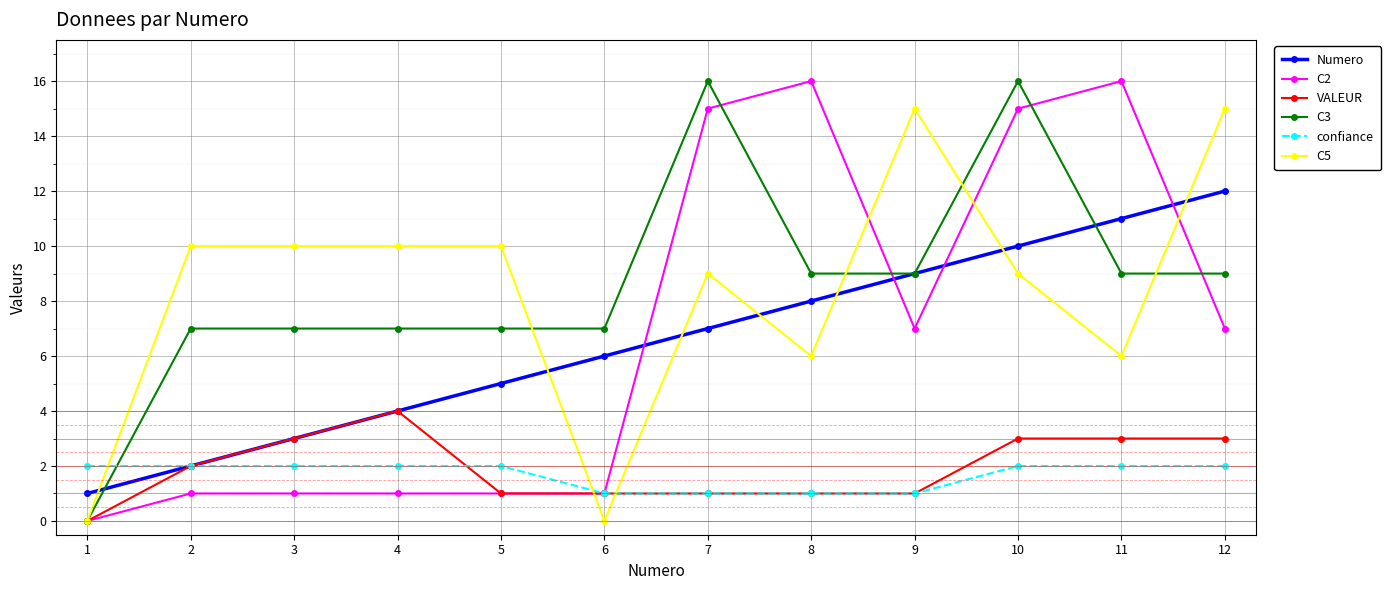

The value of C2 at 11 is 11. True or false?

False